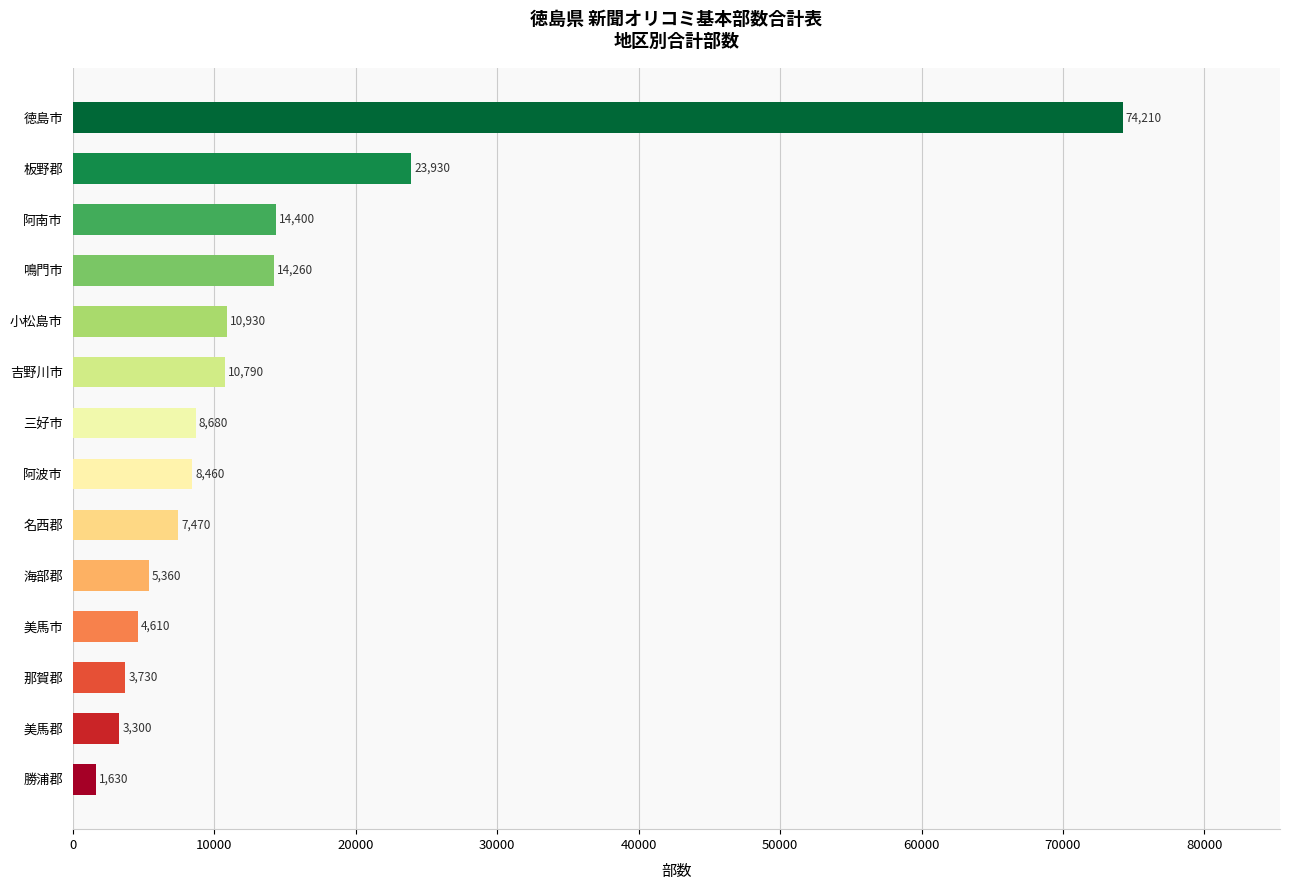

The chart shows a value of 14260 at 鳴門市. True or false?

True